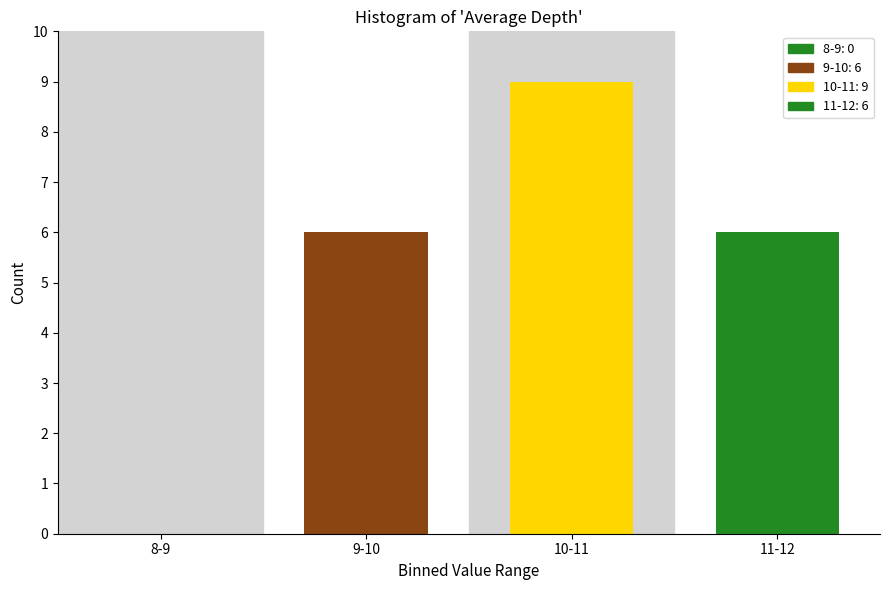

Reading left to right, extract all data points from this chart.

8-9=0	9-10=6	10-11=9	11-12=6